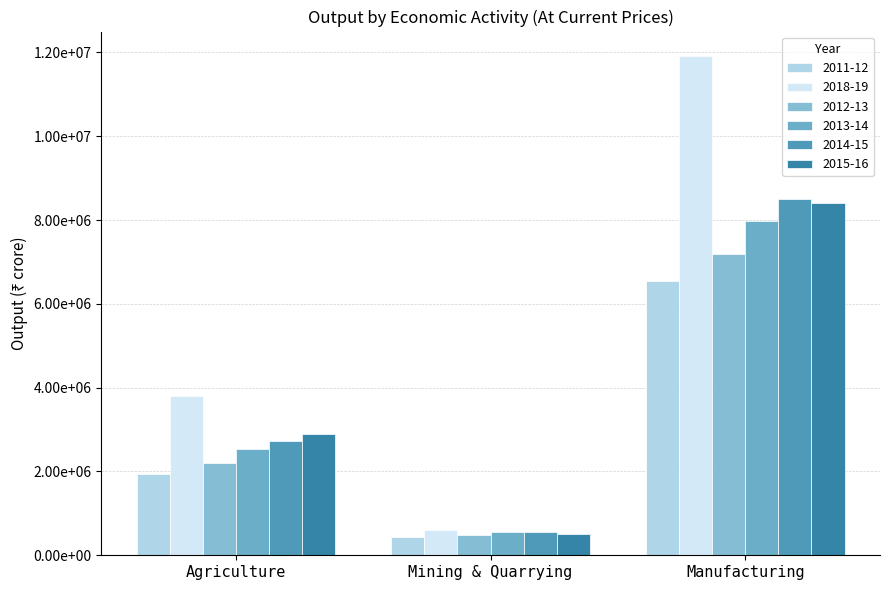

List the labels in order of 2018-19 value, largest first.

Manufacturing, Agriculture, Mining & Quarrying